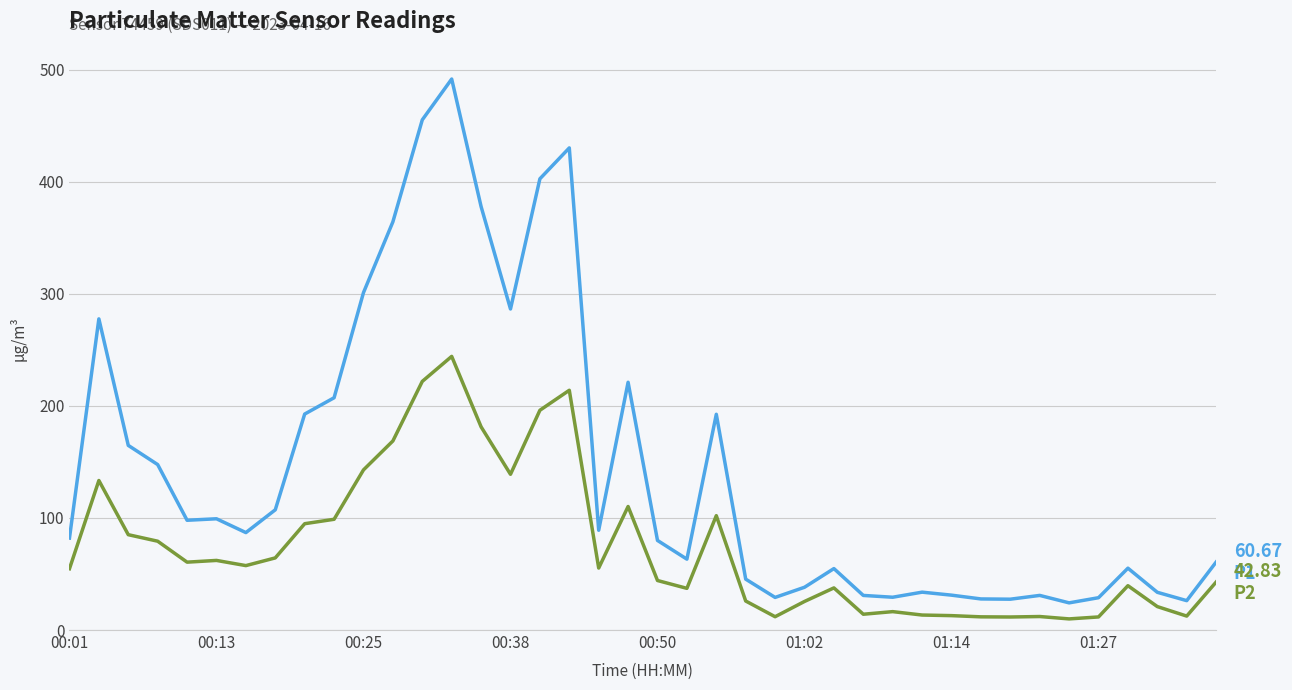

What is the greatest value displayed?

491.8